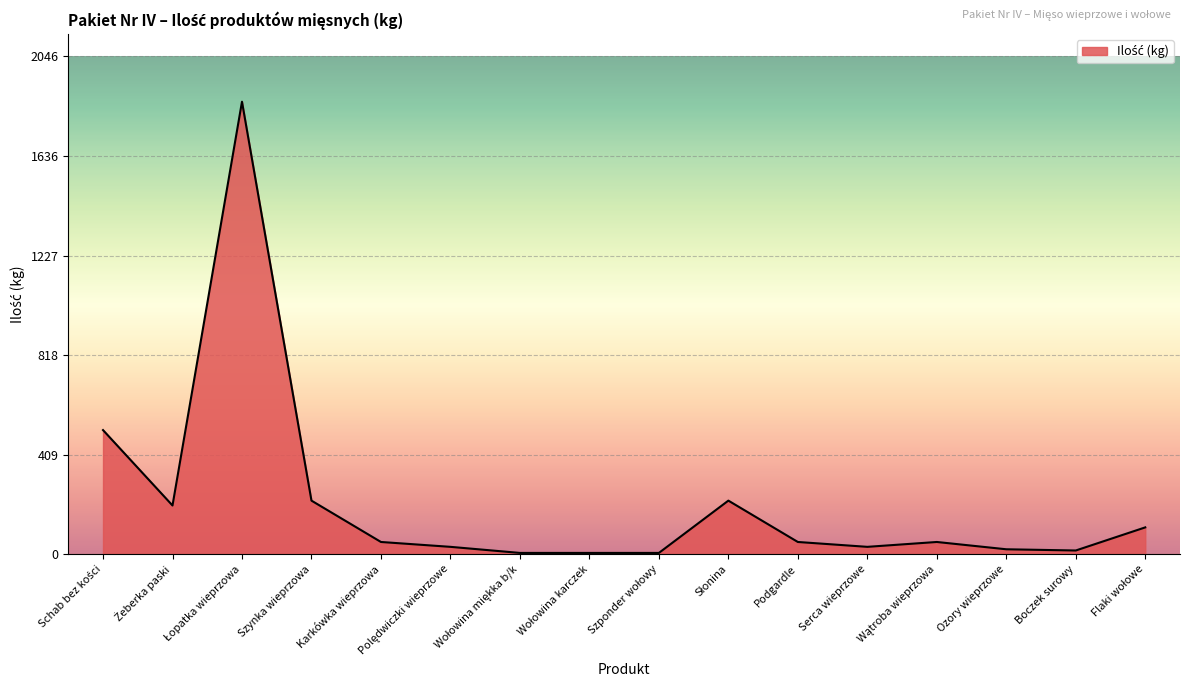

Approximately how many times larger is the value at Szynka wieprzowa compared to Podgardle?

4.4